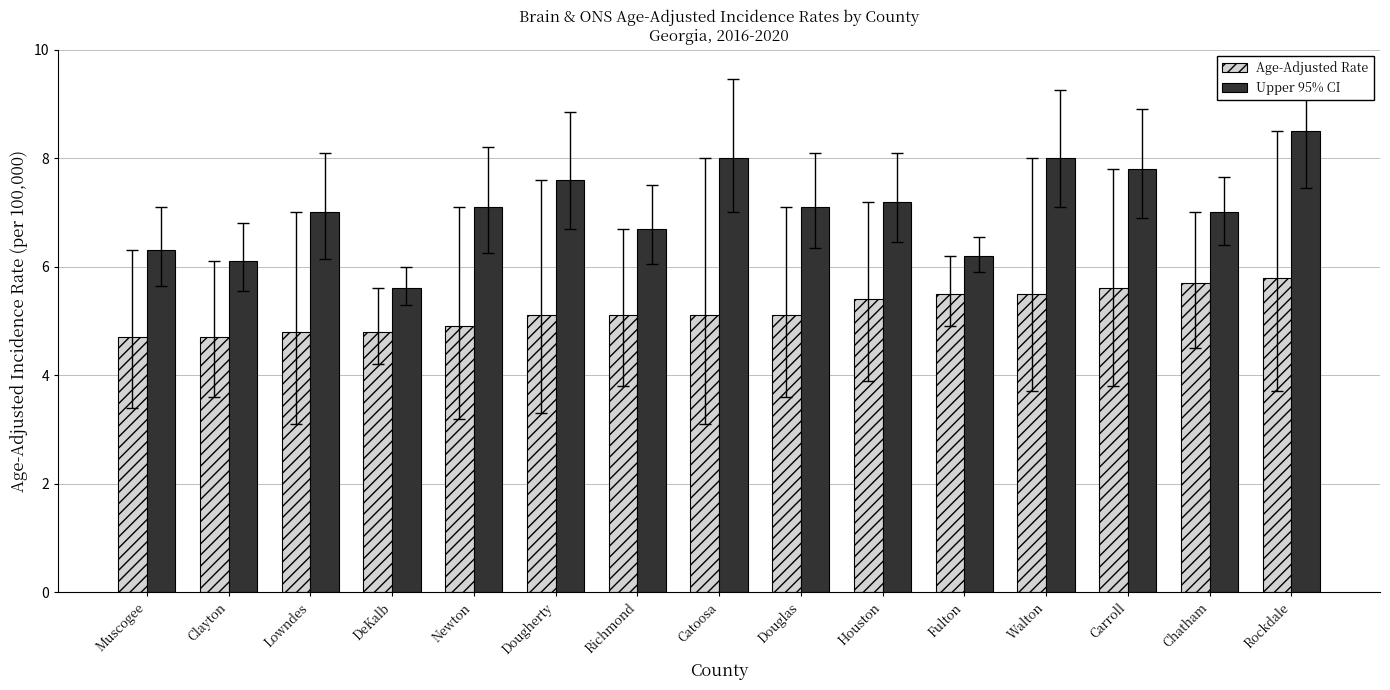

At Newton, list the series in order from largest to smallest.

Upper 95% CI, Age-Adjusted Rate